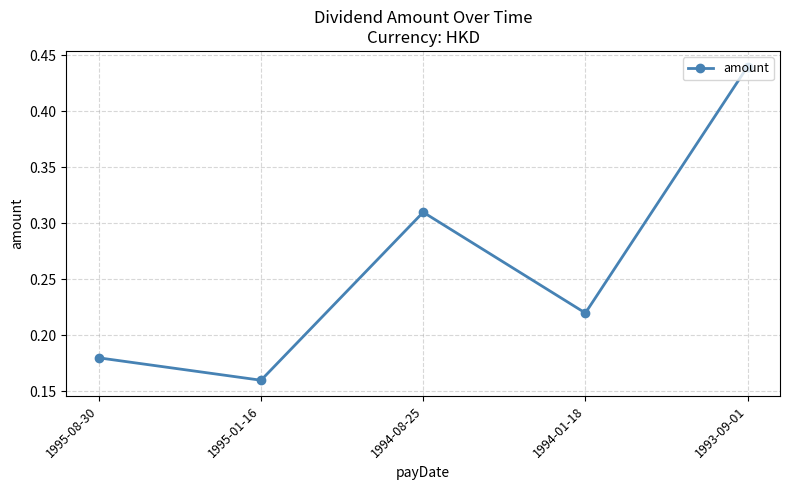

What is the sum of all values?

1.3